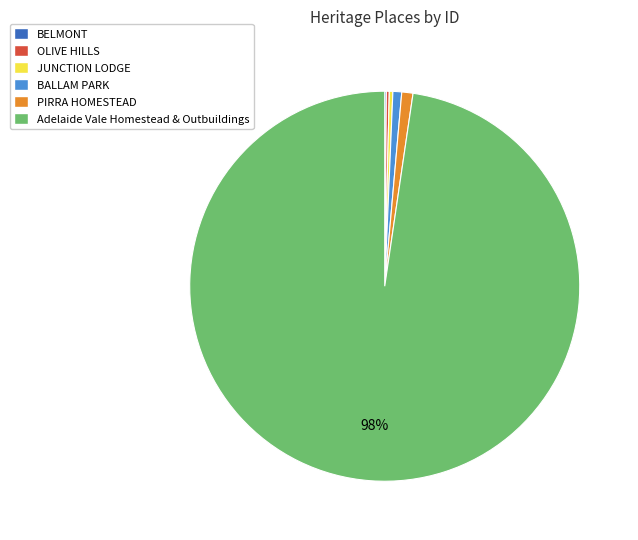

Is there any slice that represents more than half of the pie?

Yes